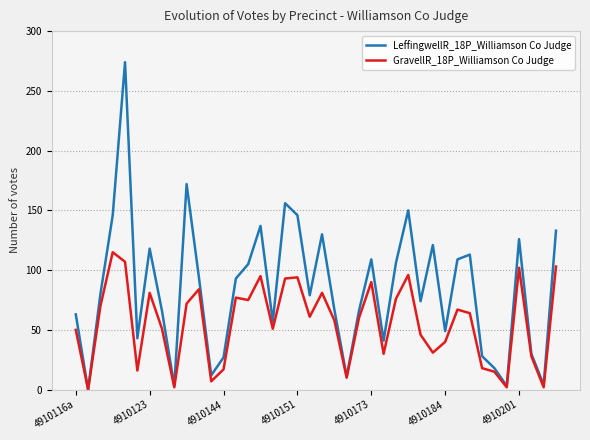

Is this an area chart (filled region under the line)?

No